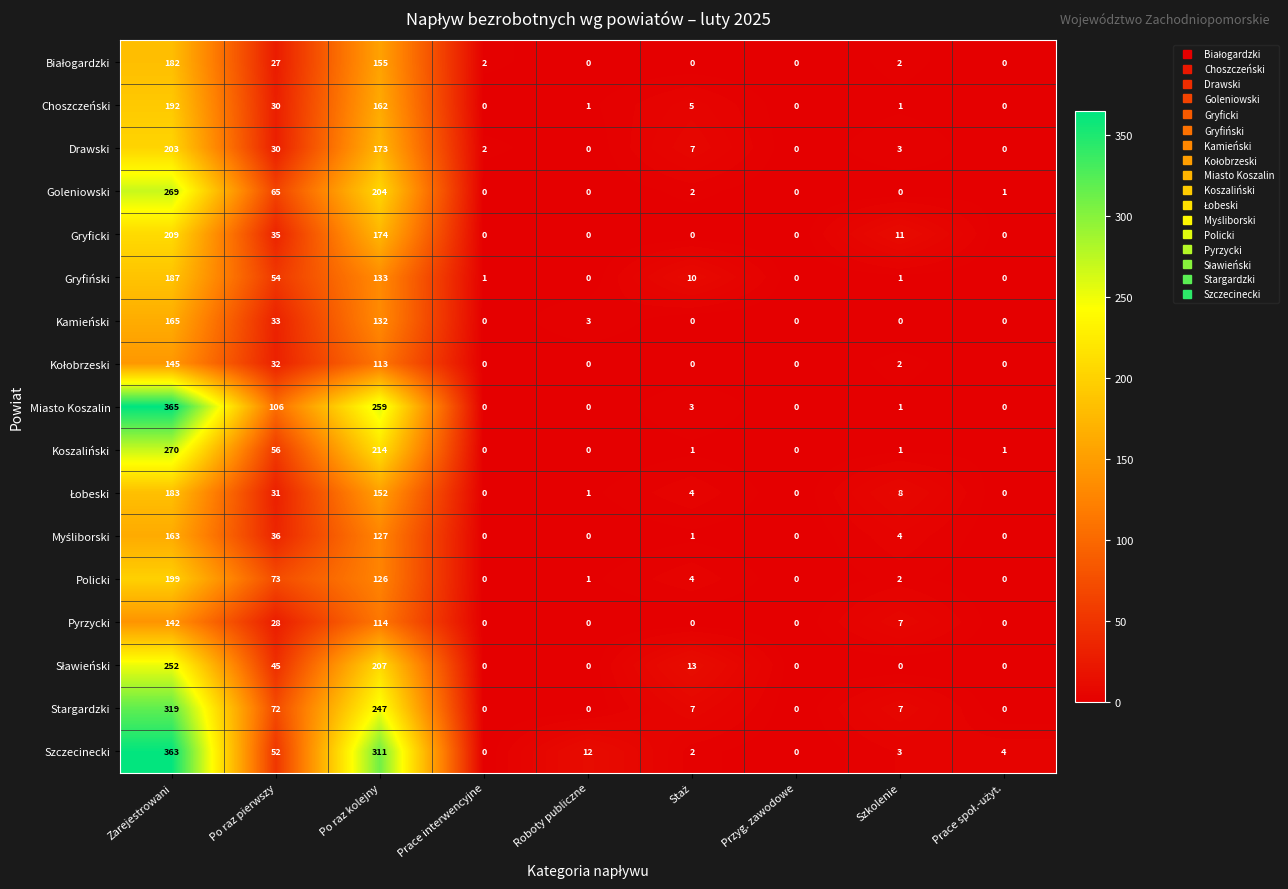

True or false: Drawski has a value of 315 at Zarejestrowani.

False